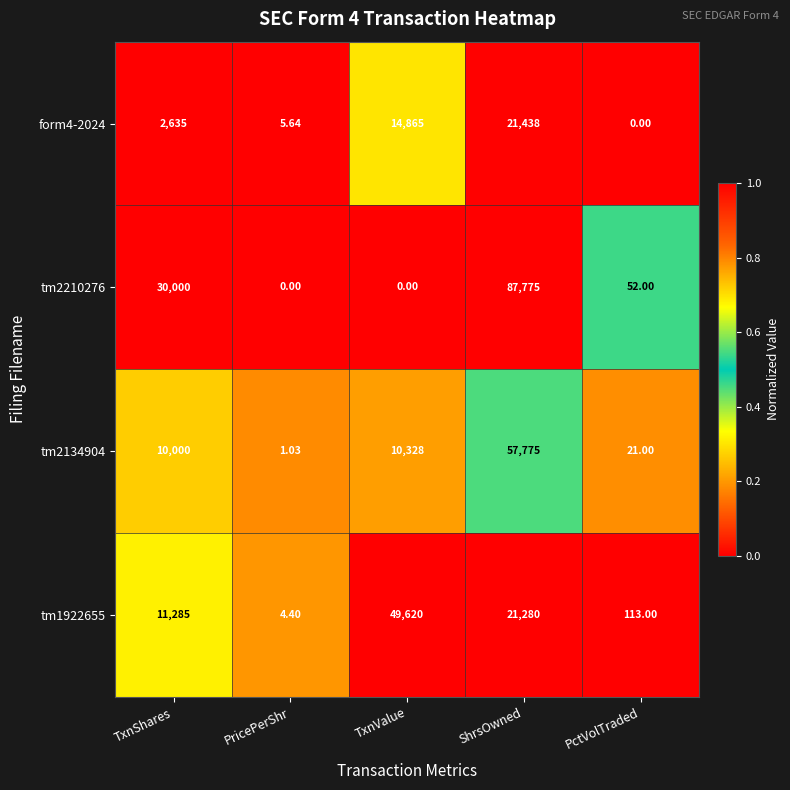

How many categories are shown in the chart?

5